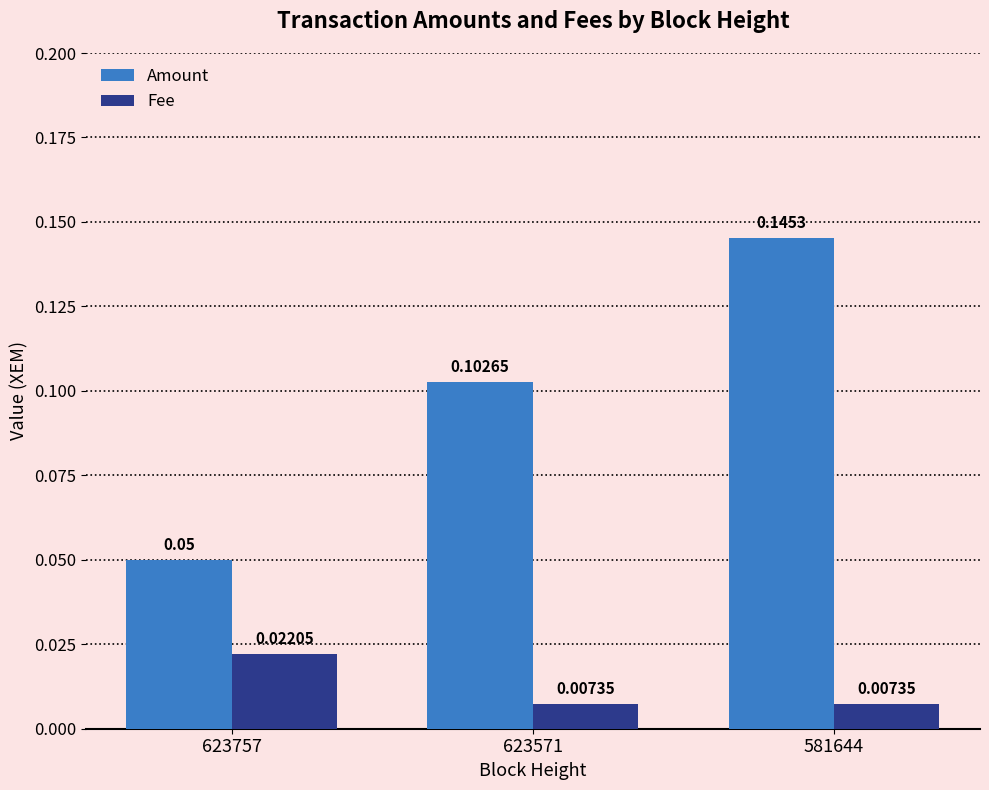

Is the value of Amount at 623571 greater than the value of Fee at 623571?

Yes